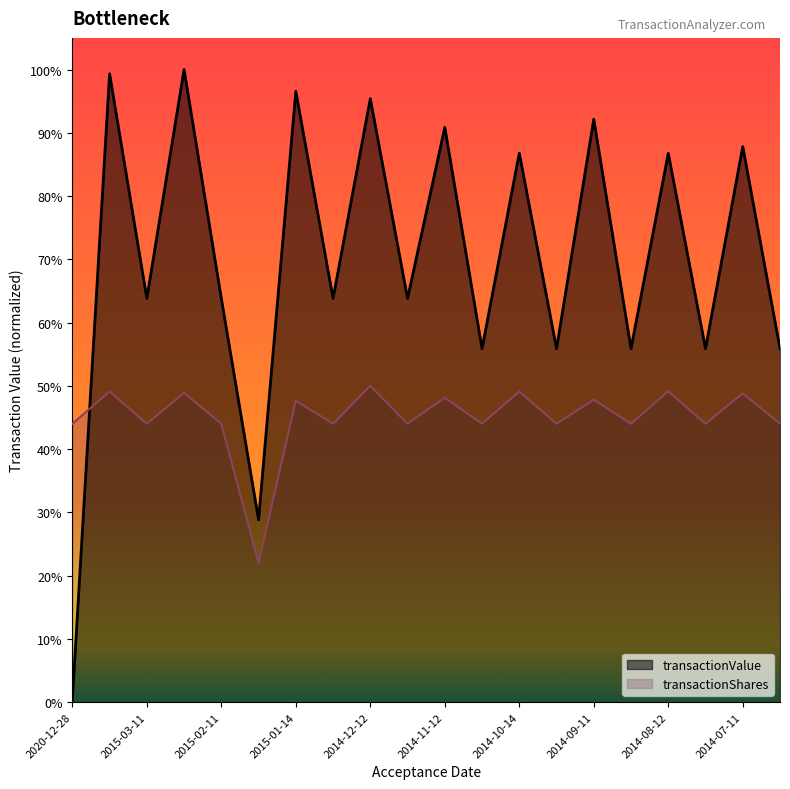

What are all the series names shown in the legend?

transactionValue, transactionShares